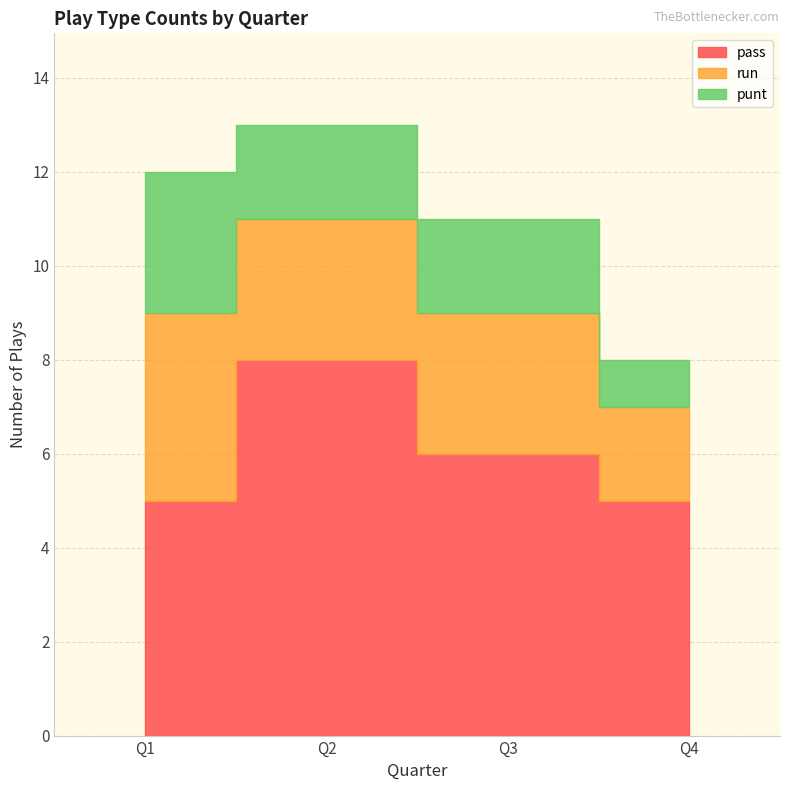

Rank the categories by pass value from highest to lowest.

Q2, Q3, Q1, Q4